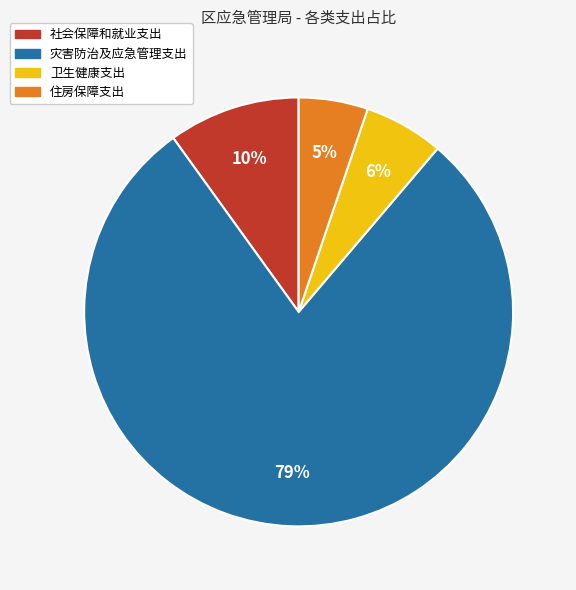

Does any single category account for the majority?

Yes